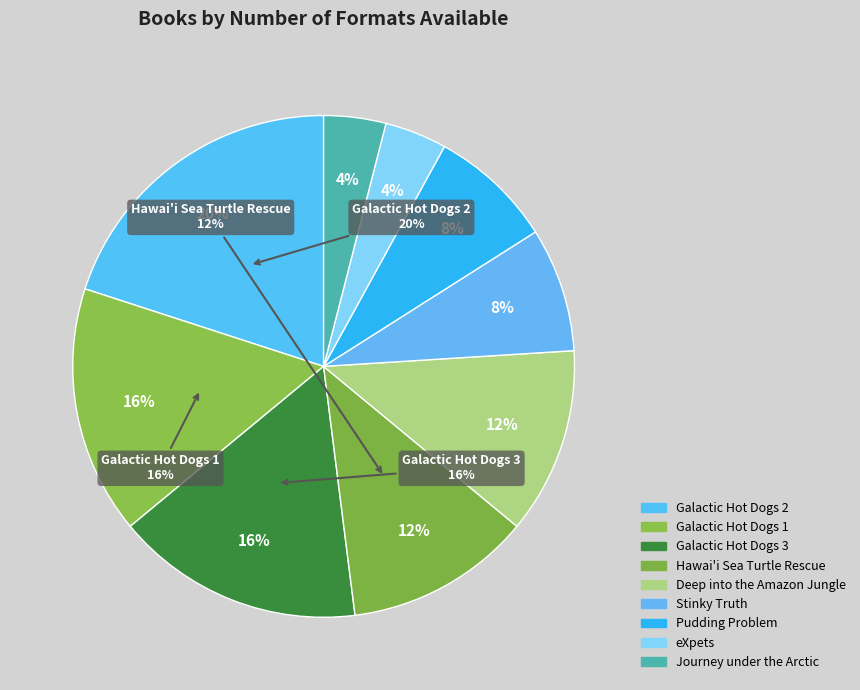

Between Galactic Hot Dogs 3 and Stinky Truth, which is larger?

Galactic Hot Dogs 3